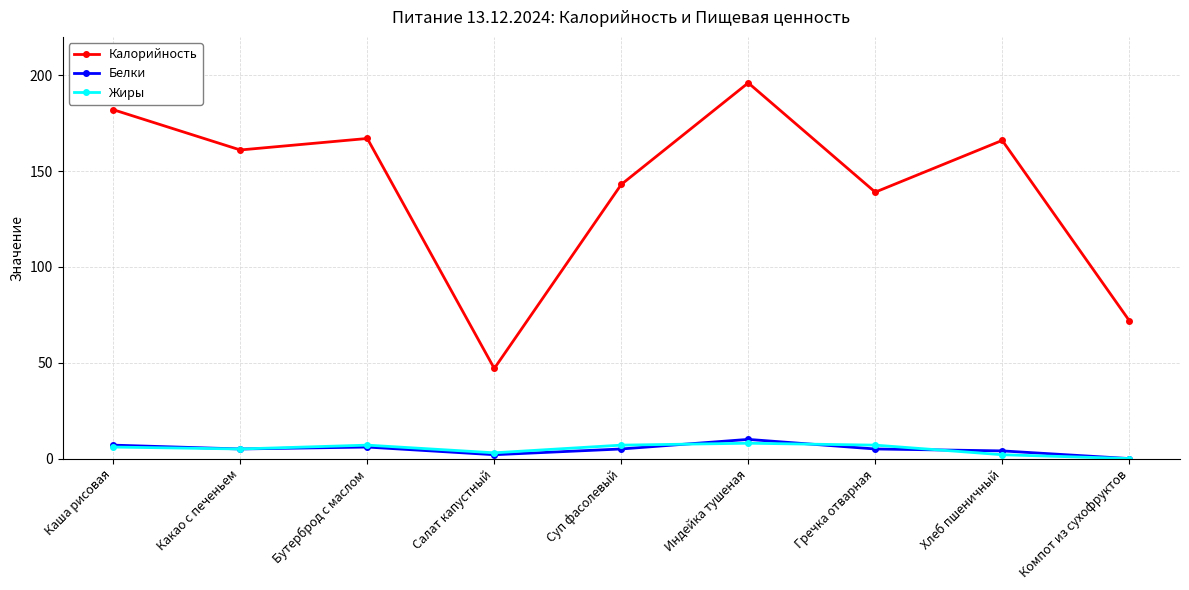

True or false: Белки and Калорийность cross at least once.

False